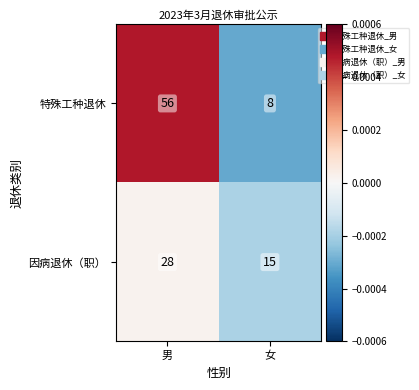

Rank the series at 女 from highest to lowest value.

因病退休（职）, 特殊工种退休